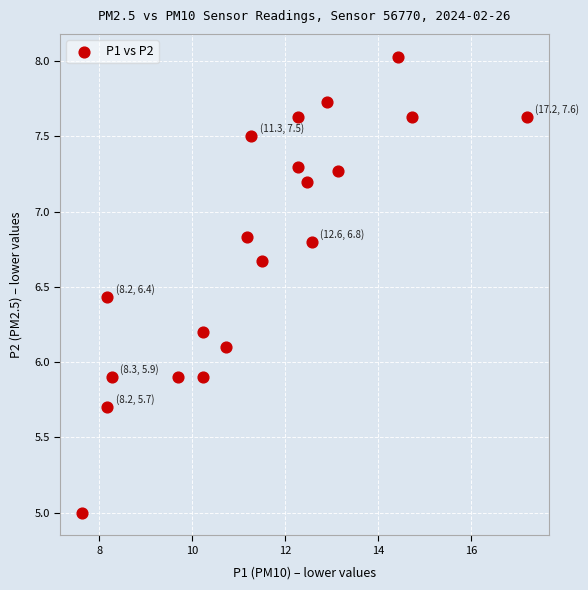

What is the range of X values (max minus min)?

9.6